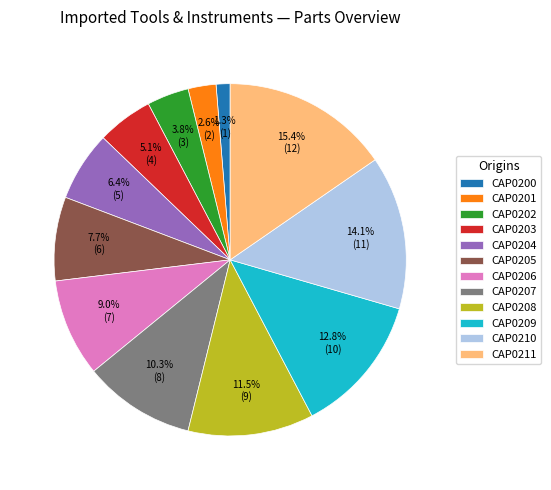

Which slice is the largest?

CAP0211